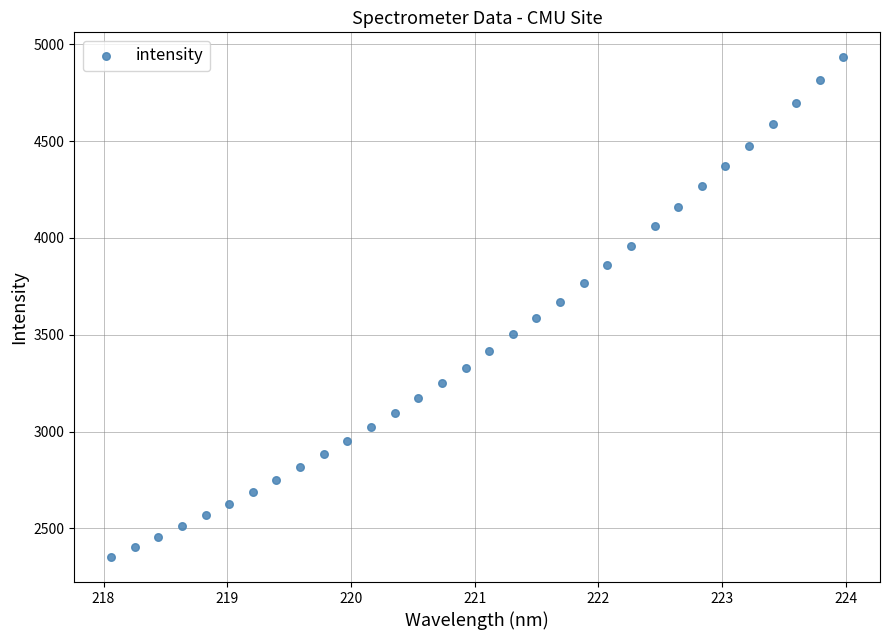

What is the range of Y values (max minus min)?

2580.9